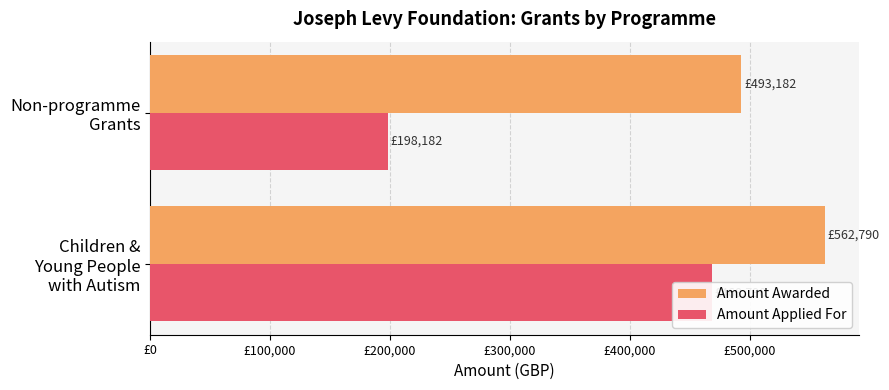

Are the bars horizontal?

Yes